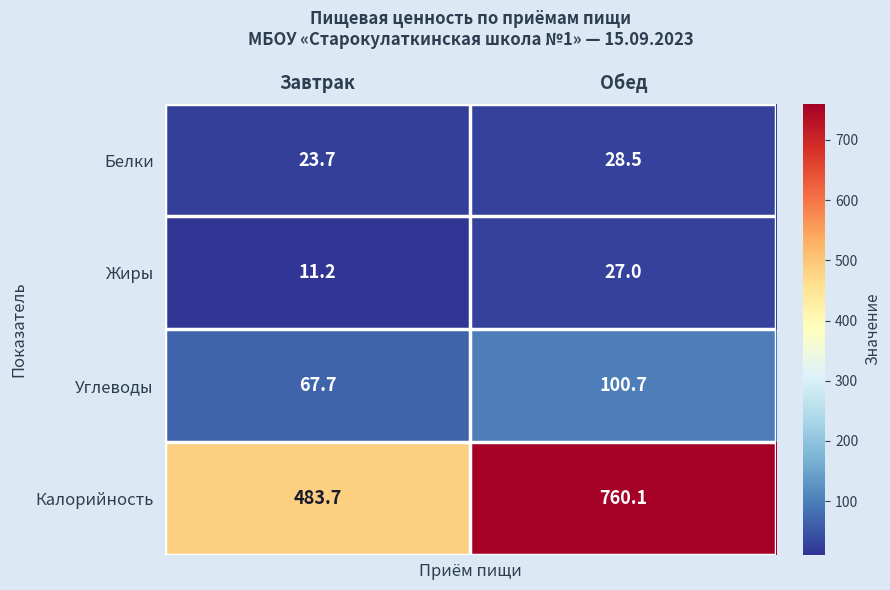

What is the approximate value of Жиры at Обед?

27.0